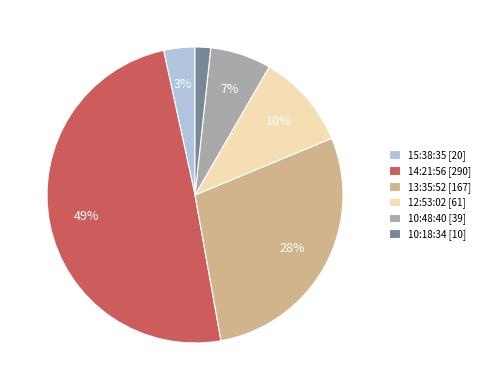

Which slice is the largest?

14:21:56